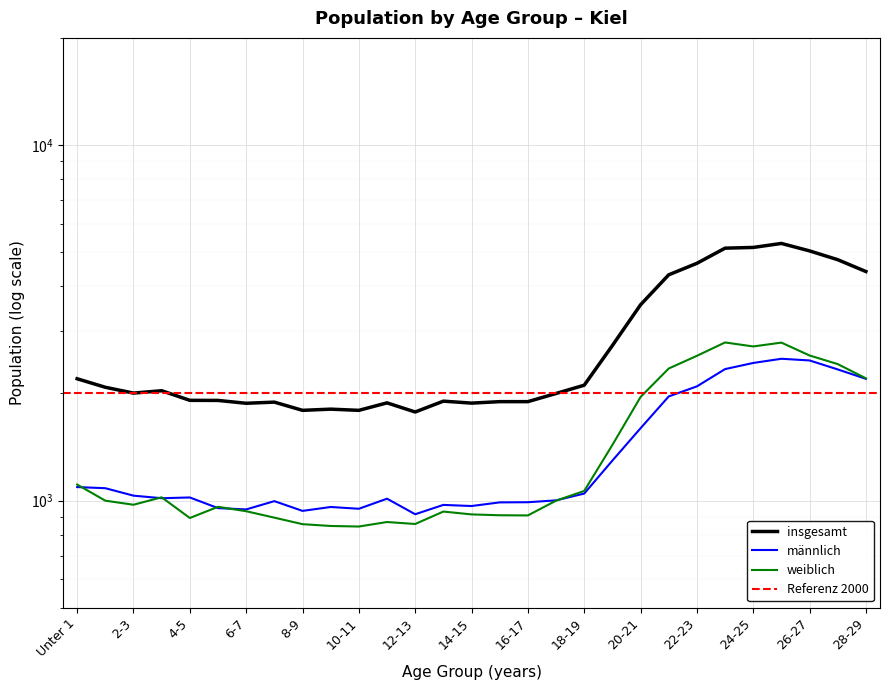

Rank the series at 20-21 from highest to lowest value.

insgesamt, weiblich, männlich